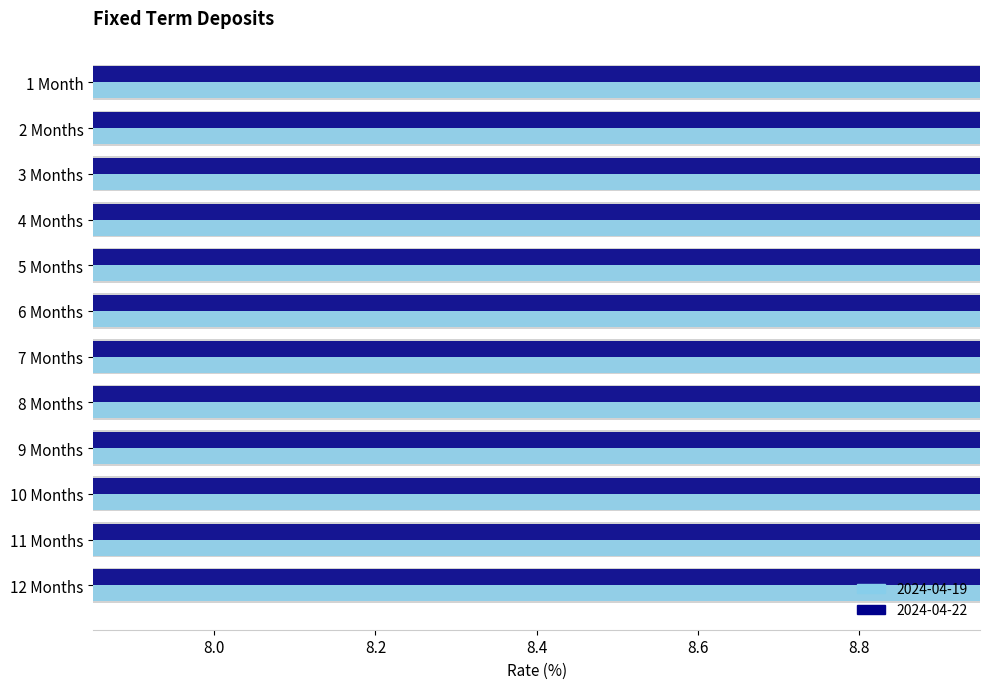

Are the bars horizontal?

Yes